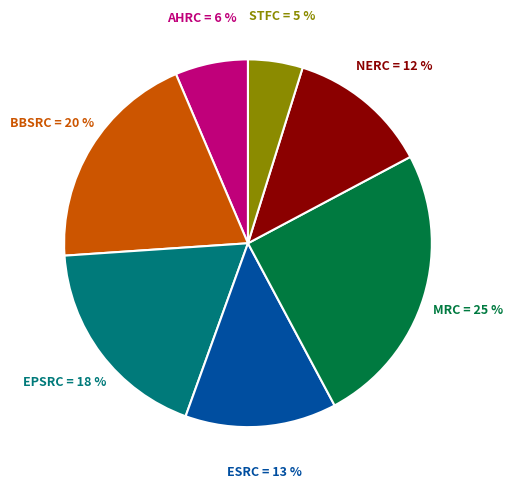

Count the number of slices in the pie.

7